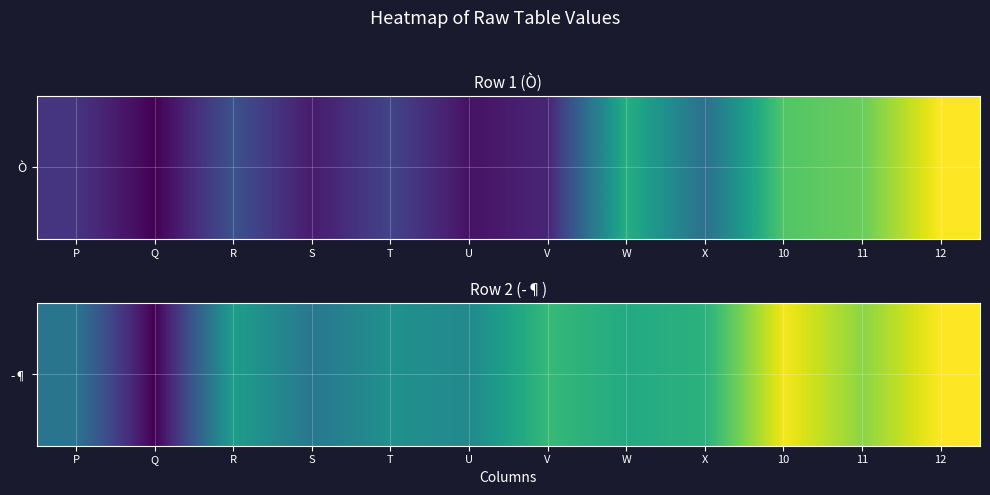

The chart shows a value of 78429 at R. True or false?

True